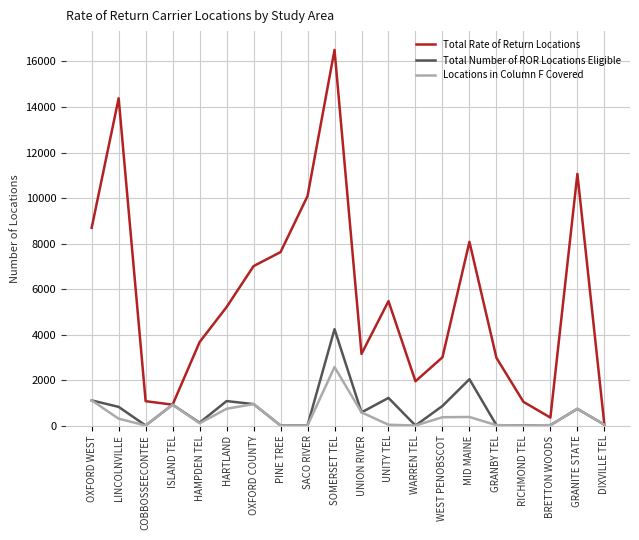

True or false: Total Rate of Return Locations has a value of 7006 at OXFORD COUNTY.

True